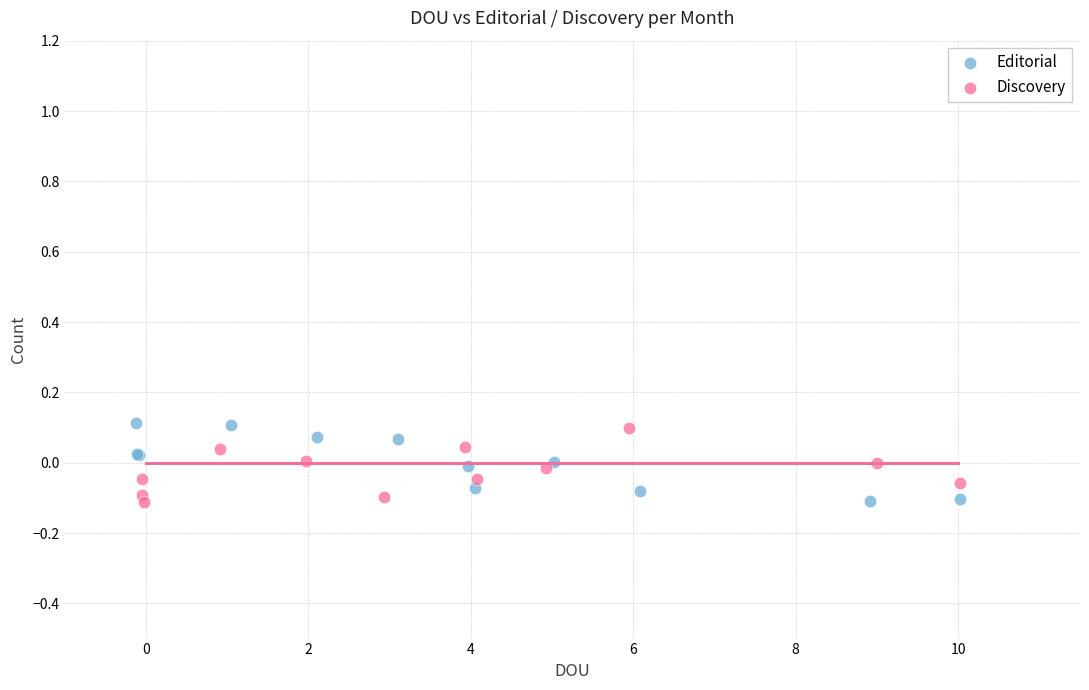

What are all the series names shown in the legend?

Editorial, Discovery